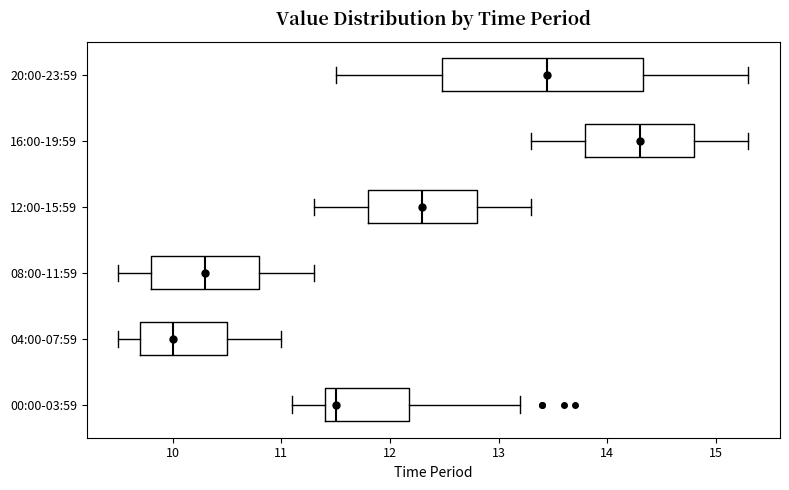

Reading bottom to top, read every box against the x-axis: the position of its median line, the range the box covers, and the ends of its whiskers. The values are not printed on the chart, so give them approximately, as read against the axis.

00:00-03:59: median 11.5, box 11.4 to 12.2, whiskers 11.1 to 13.2
04:00-07:59: median 10.0, box 9.7 to 10.5, whiskers 9.5 to 11.0
08:00-11:59: median 10.3, box 9.8 to 10.8, whiskers 9.5 to 11.3
12:00-15:59: median 12.3, box 11.8 to 12.8, whiskers 11.3 to 13.3
16:00-19:59: median 14.3, box 13.8 to 14.8, whiskers 13.3 to 15.3
20:00-23:59: median 13.5, box 12.5 to 14.3, whiskers 11.5 to 15.3